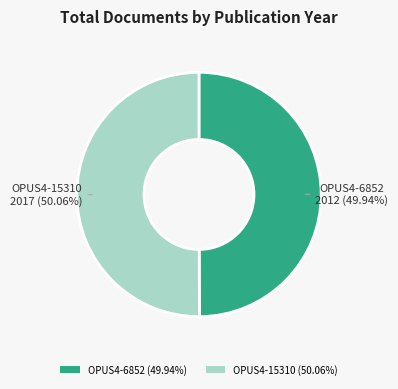

Is it true that OPUS4-6852 is 58% of the pie?

False